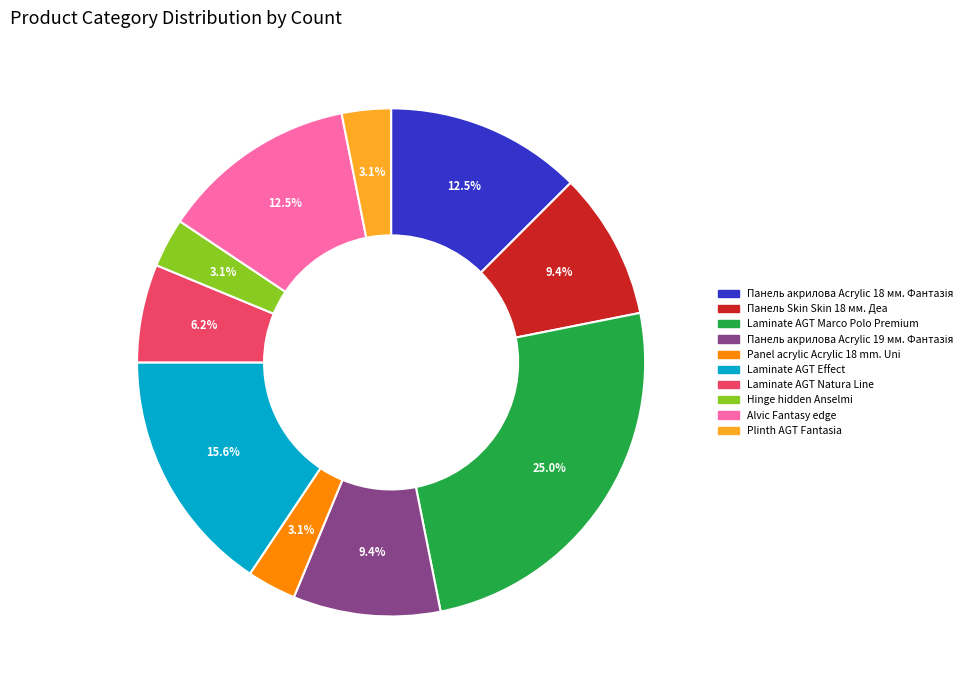

Which slice is the largest?

Laminate AGT Marco Polo Premium